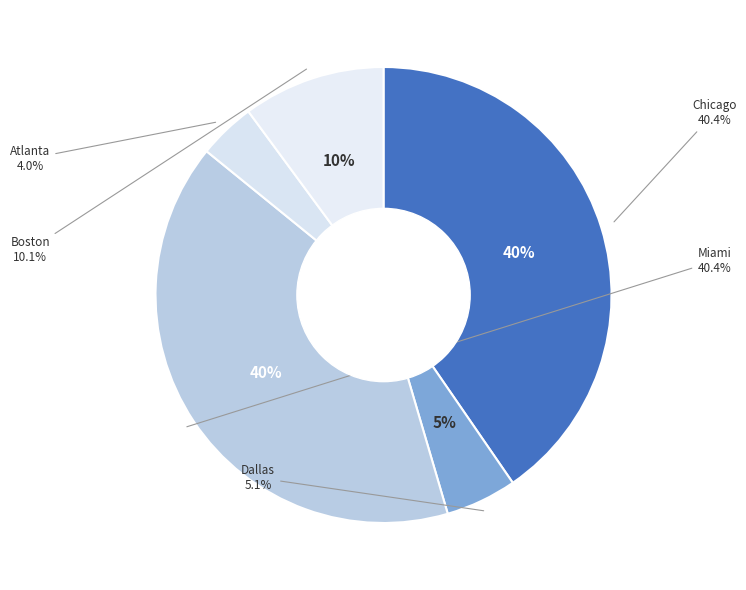

Is there a majority slice in this chart?

No